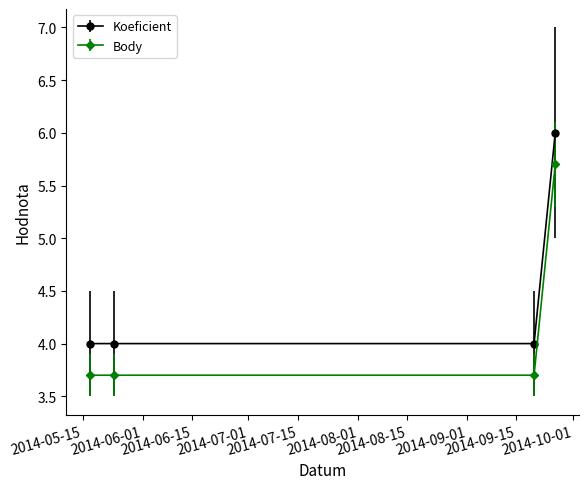

What is the lowest value of the Koeficient series?

4.0